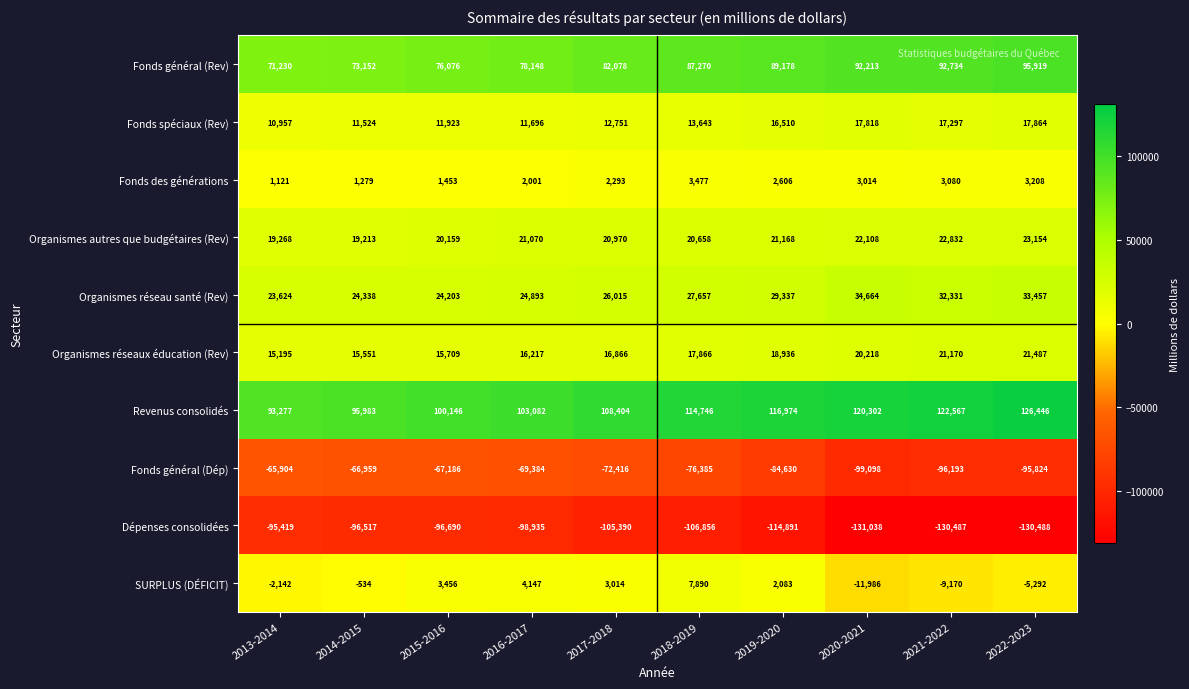

The value of Fonds général (Dép) at 2020-2021 is -134526. True or false?

False